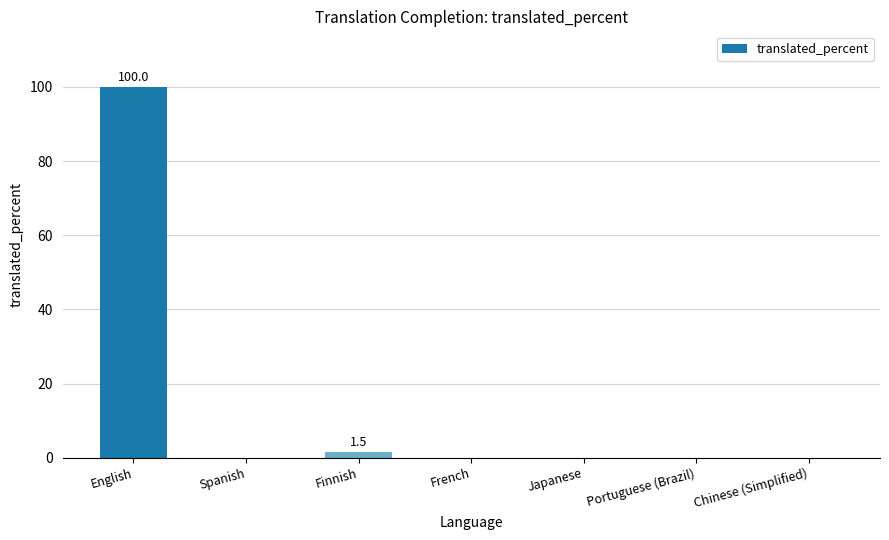

What is the difference between the values at Chinese (Simplified) and English?

100.0